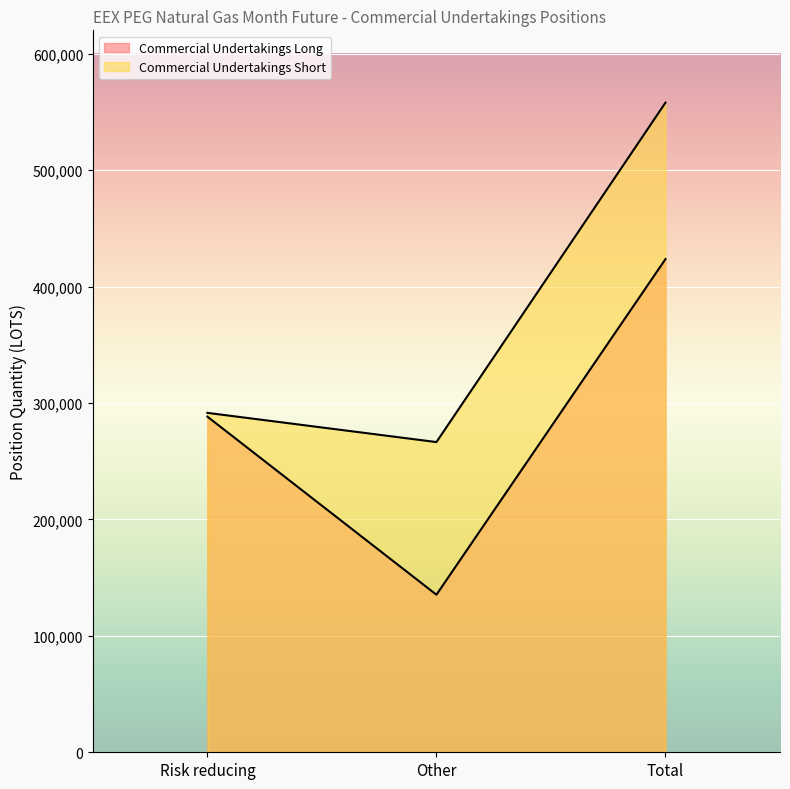

What is the value of the Commercial Undertakings Long point at the 1st from the left?

288249